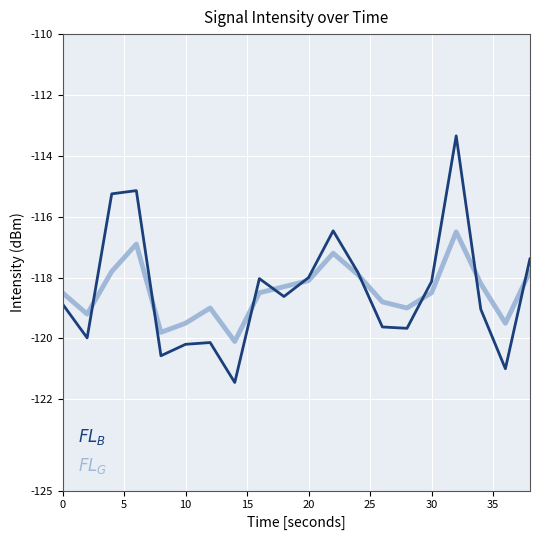

What is the difference between the second highest and minimum values in the $FL_G$ series?

6.3